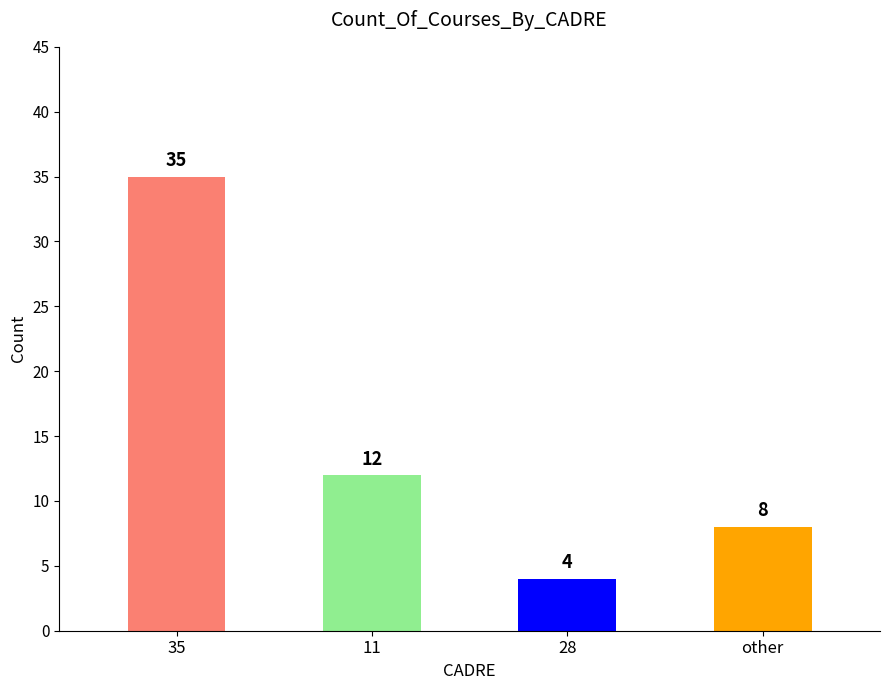

What is the label of the 4th bar from the right?

35